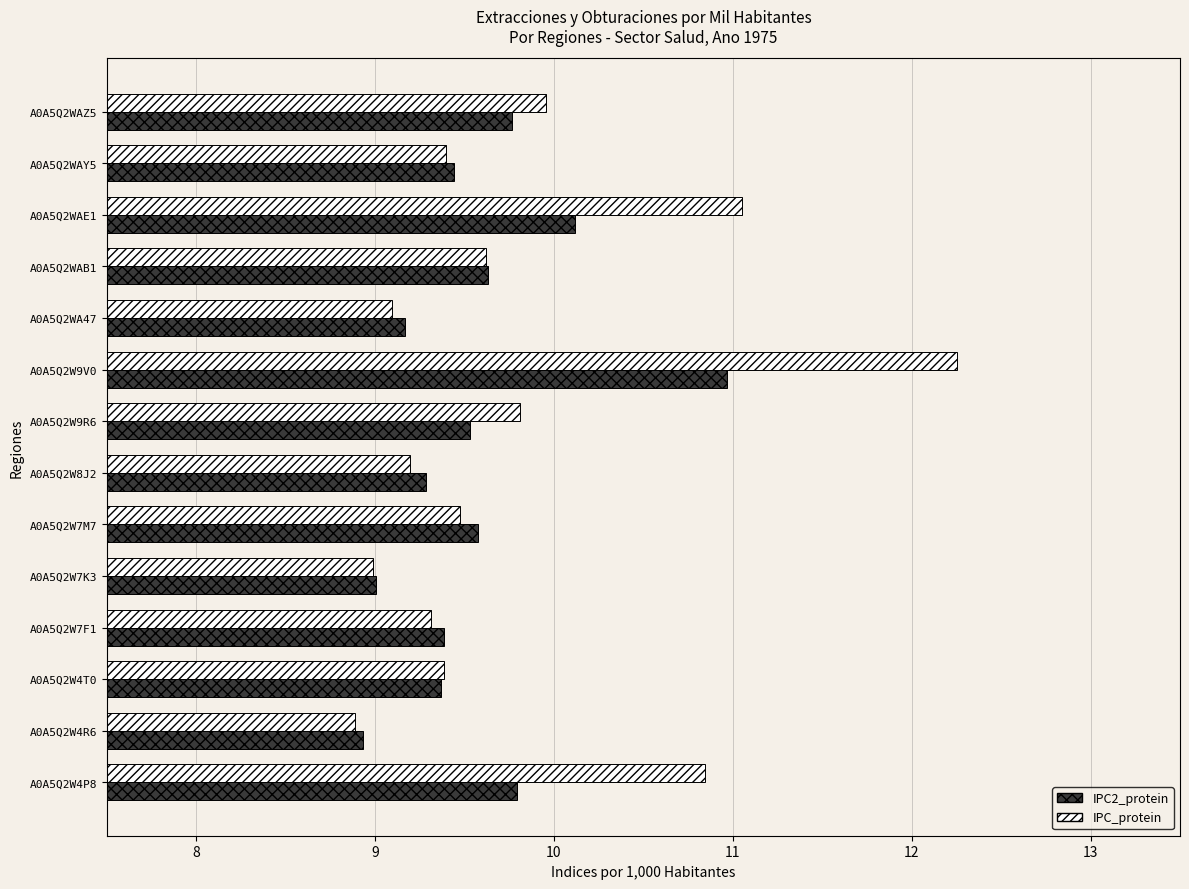

What are all the series names shown in the legend?

IPC2_protein, IPC_protein